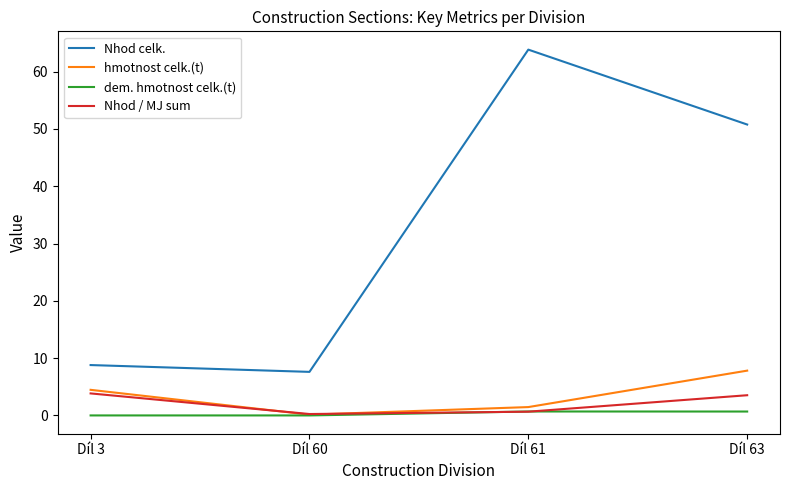

What is the sum of all Nhod celk. values?

131.0